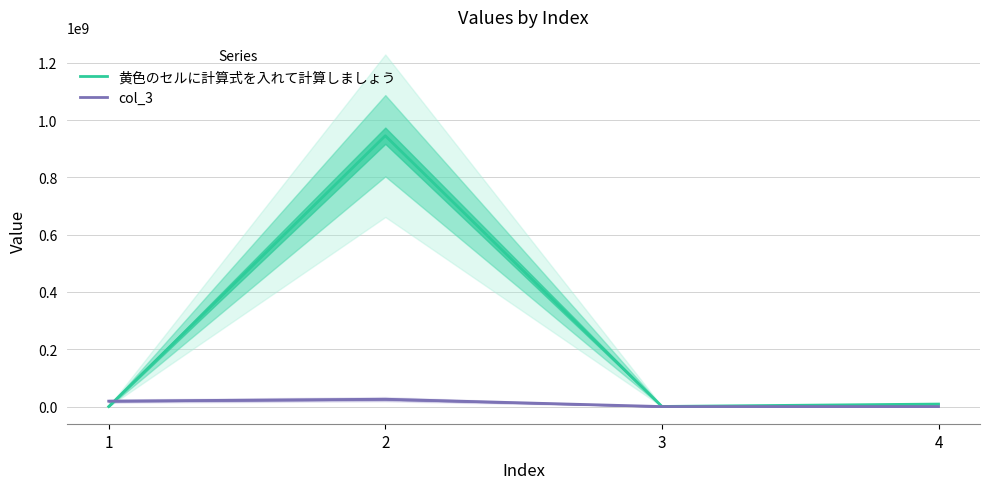

At which label does col_3 reach its peak?

2